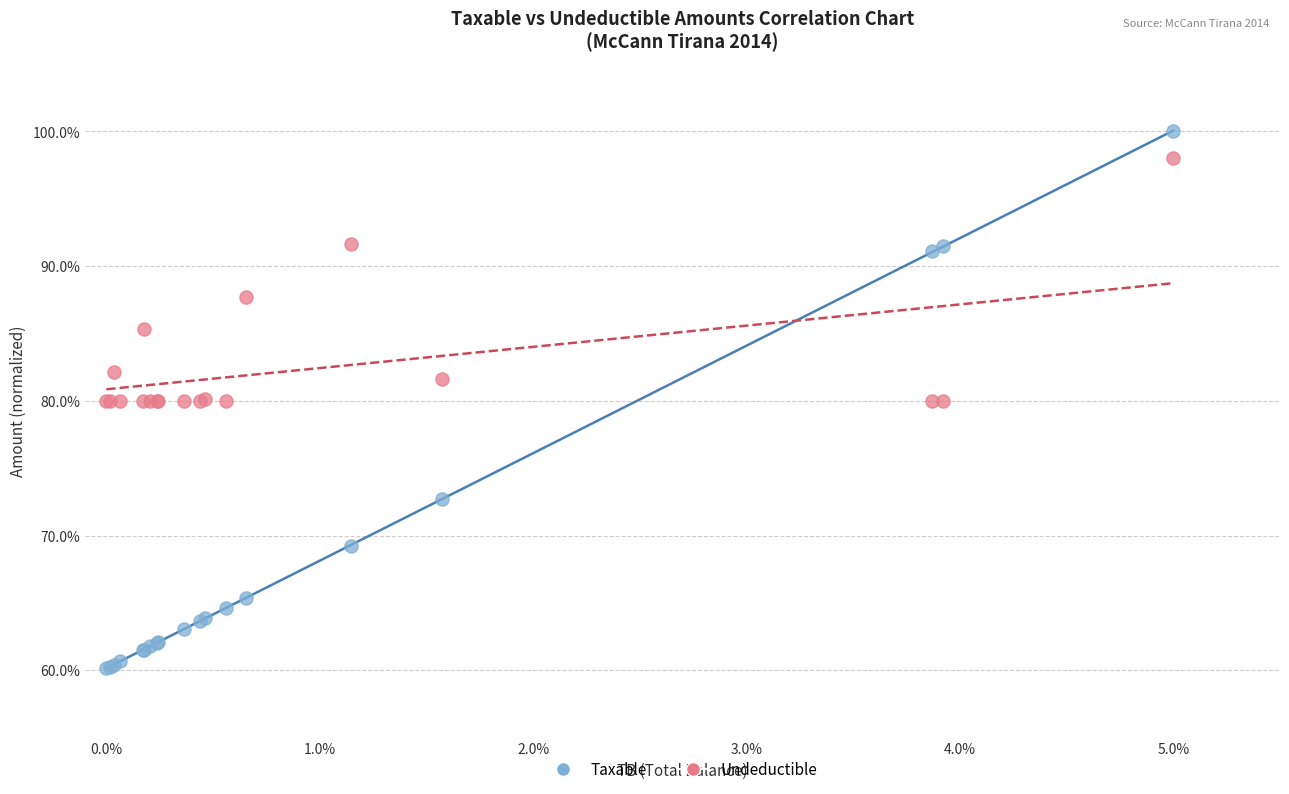

What are all the series names shown in the legend?

Taxable, Undeductible